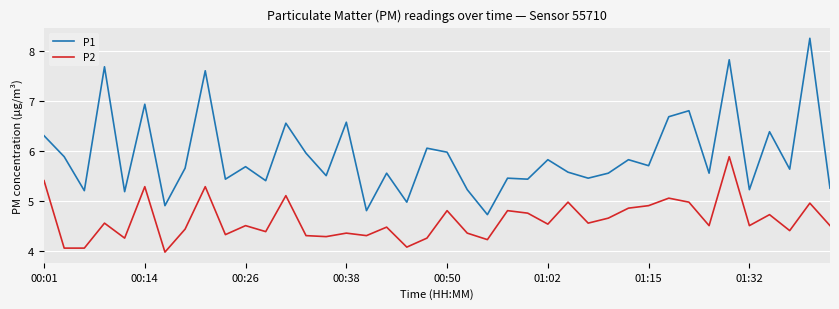

True or false: P1 and P2 intersect in this chart.

False